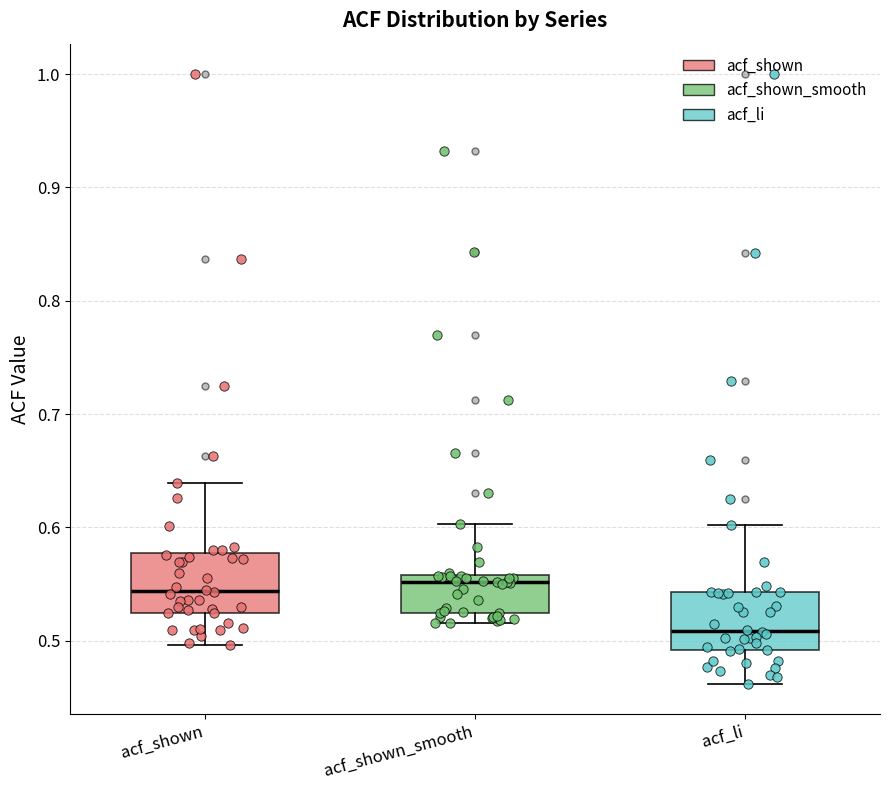

Which box has the lowest median line?

acf_li